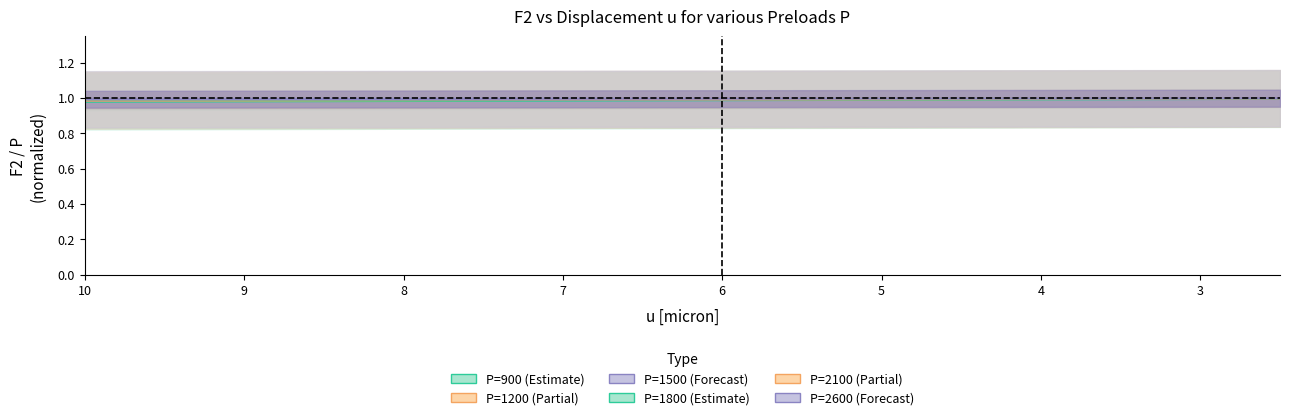

Read the F2_P2600 value at 5.

1.0